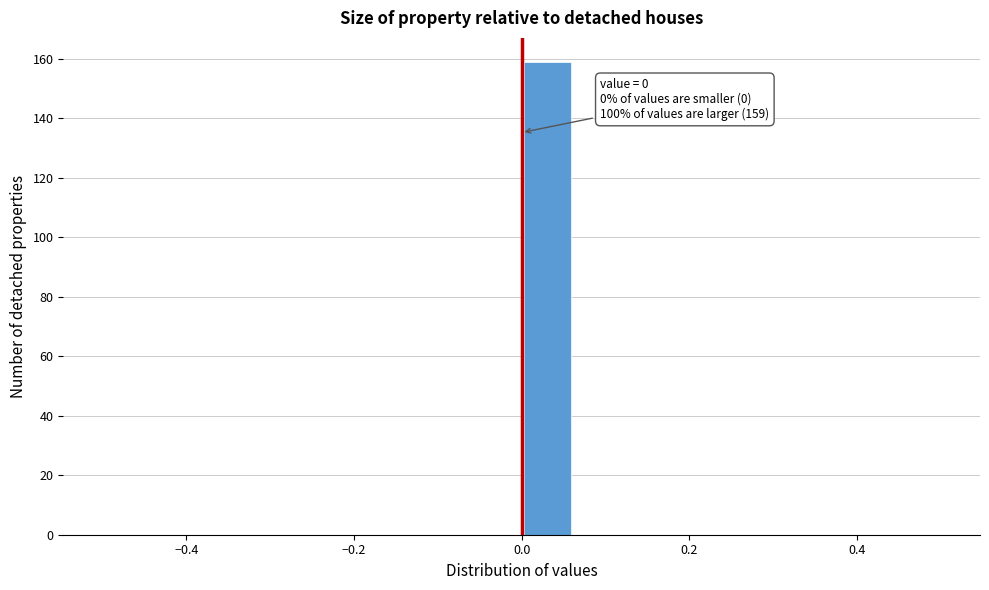

Around what value on the x-axis is the tallest bar? Give the approximate position of its centre, as read against the axis.

0.04